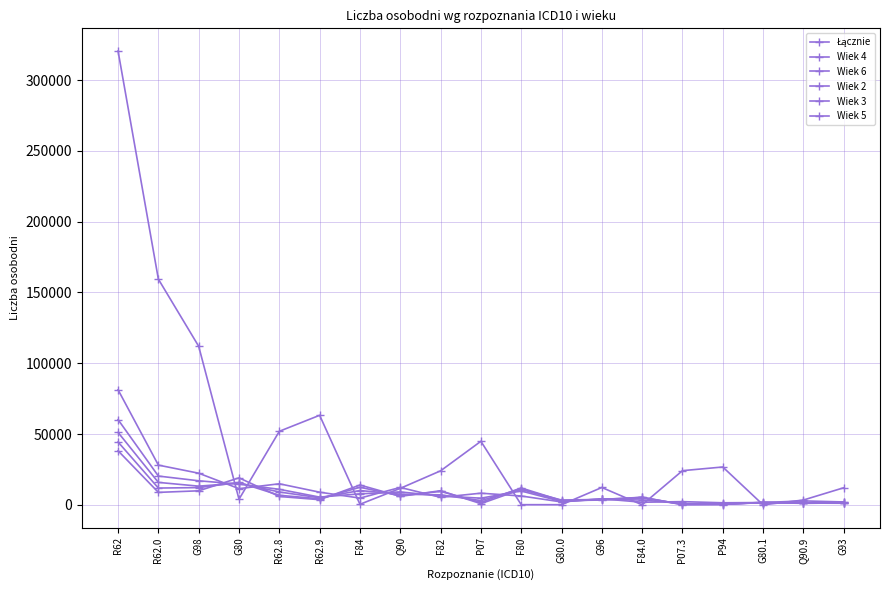

List the series in order of their peak value, lowest first.

Wiek 6, Wiek 5, Wiek 4, Wiek 3, Wiek 2, Łącznie